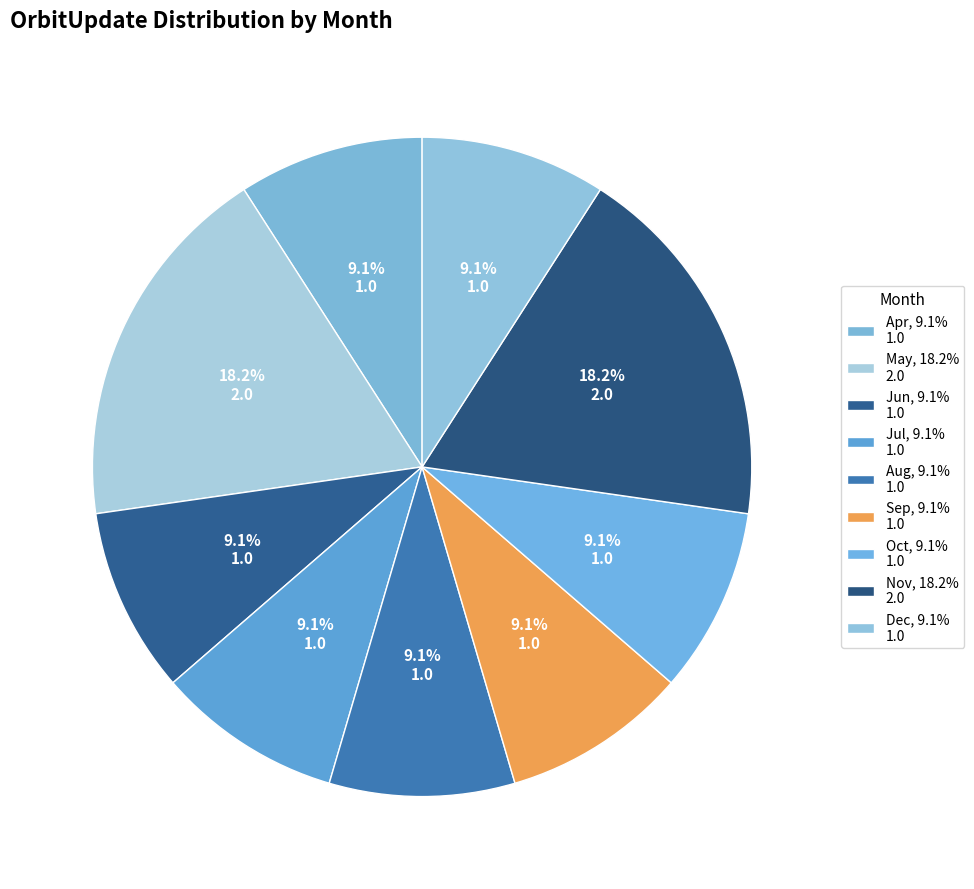

Which category has the biggest portion of the pie?

May